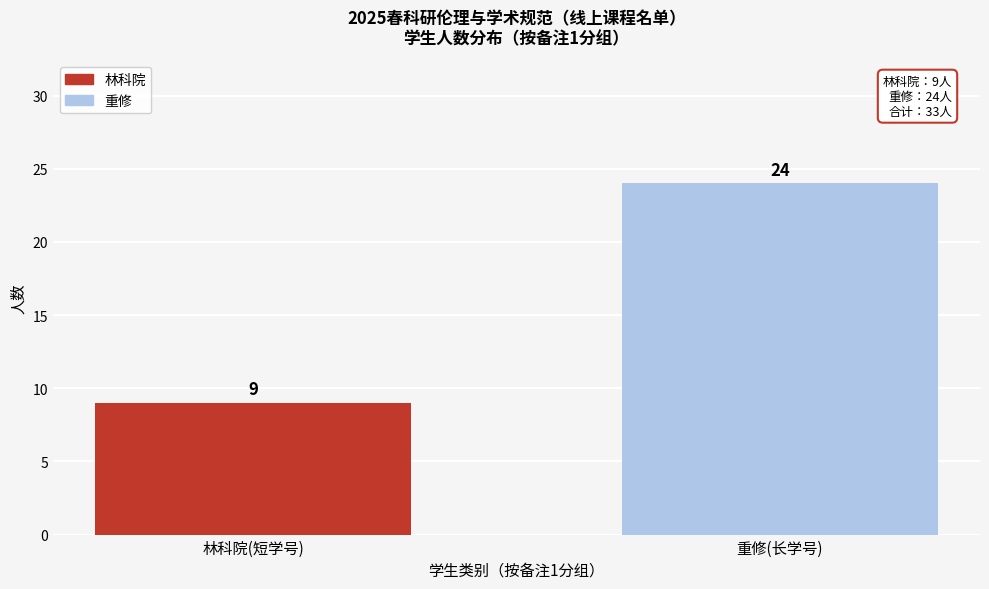

Reading left to right, list all the values displayed in this chart.

林科院(短学号)=9	重修(长学号)=24